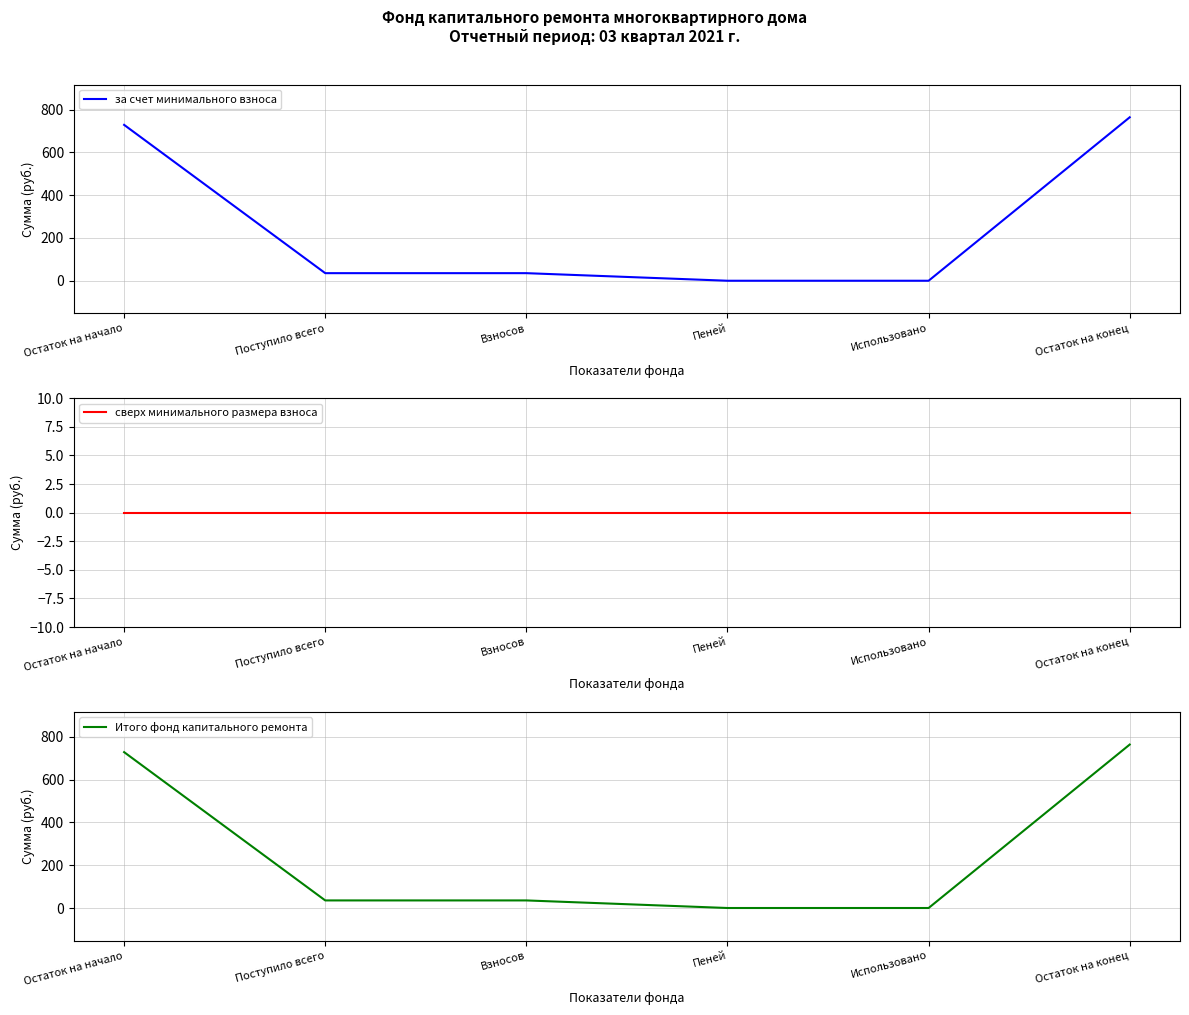

What are all the series names shown in the legend?

за счет минимального взноса, сверх минимального размера взноса, Итого фонд капитального ремонта